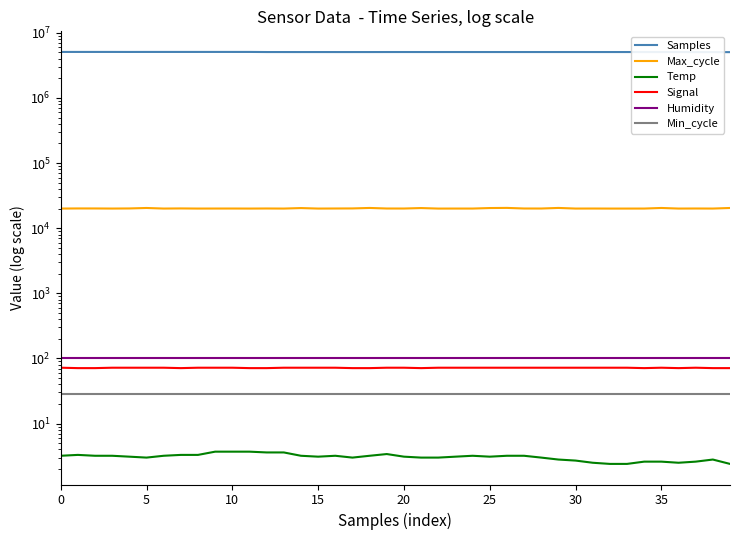

What is the difference between the Samples values at 21 and 23?

1059.0